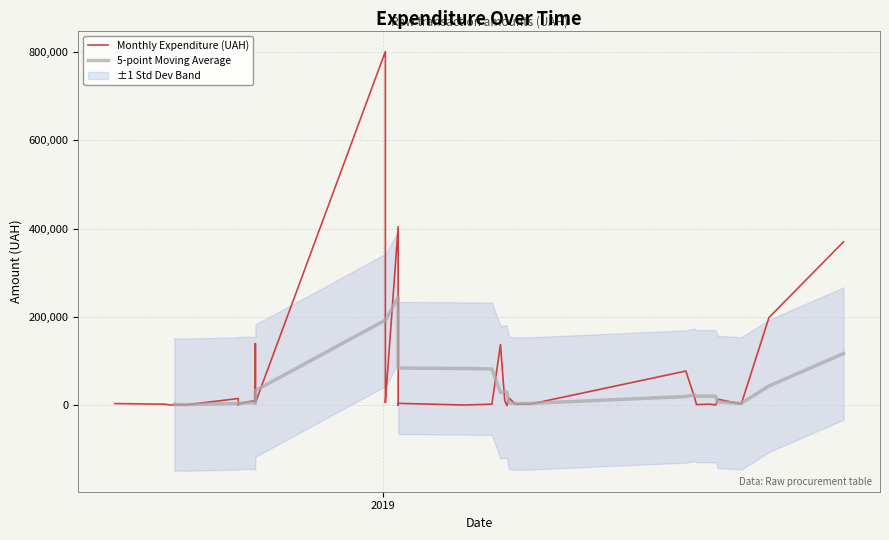

Does the chart display data point markers on the line(s)?

No